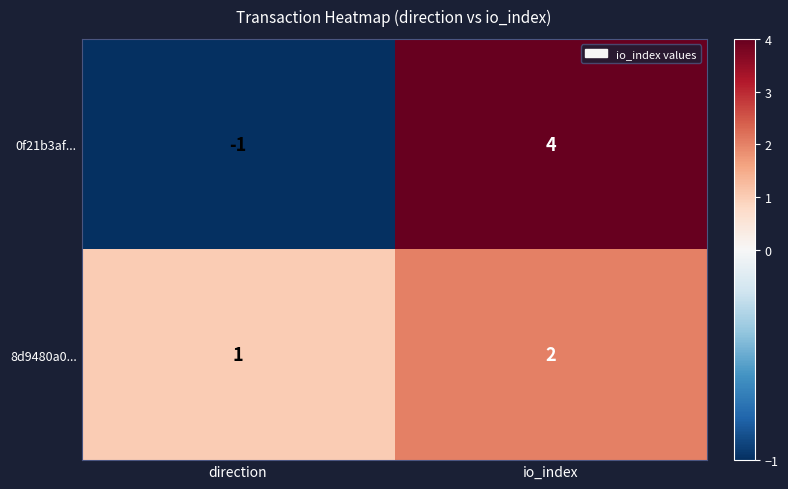

What is the sum of all 8d9480a0... values?

3